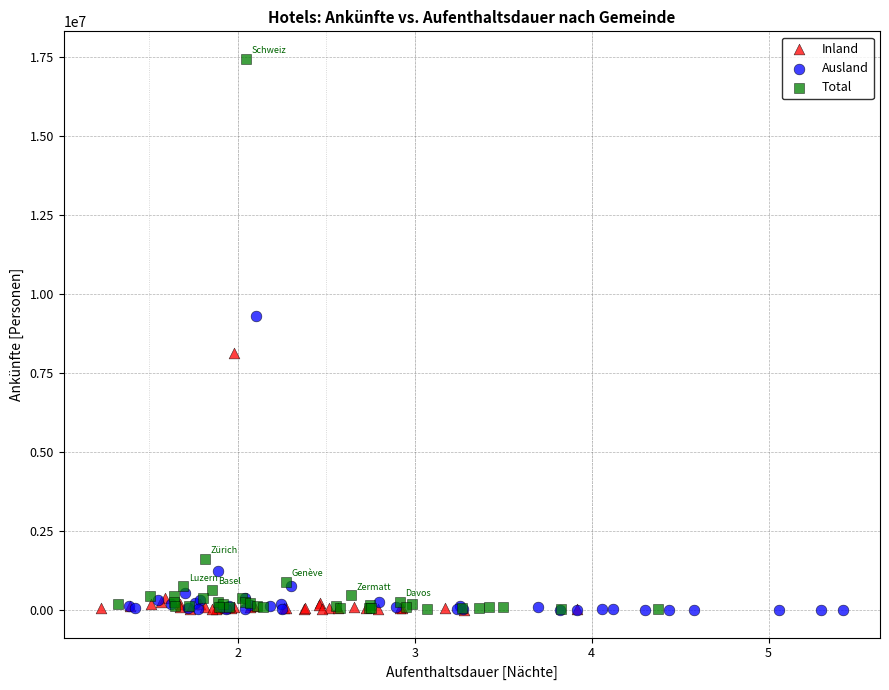

Which series reaches the maximum Y coordinate?

Total